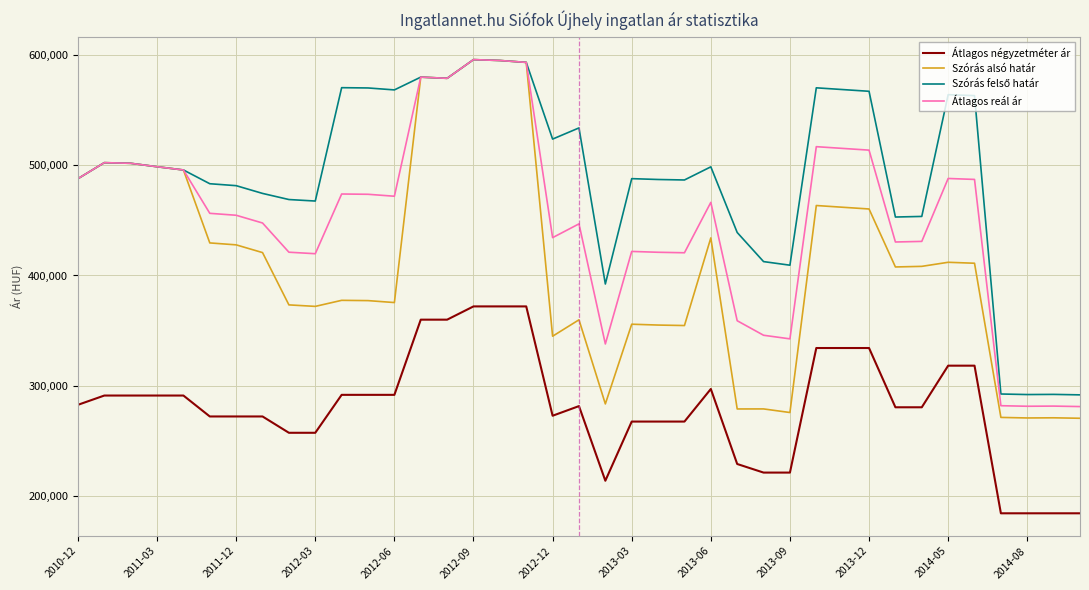

True or false: Átlagos reál ár and Átlagos négyzetméter ár cross at least once.

False